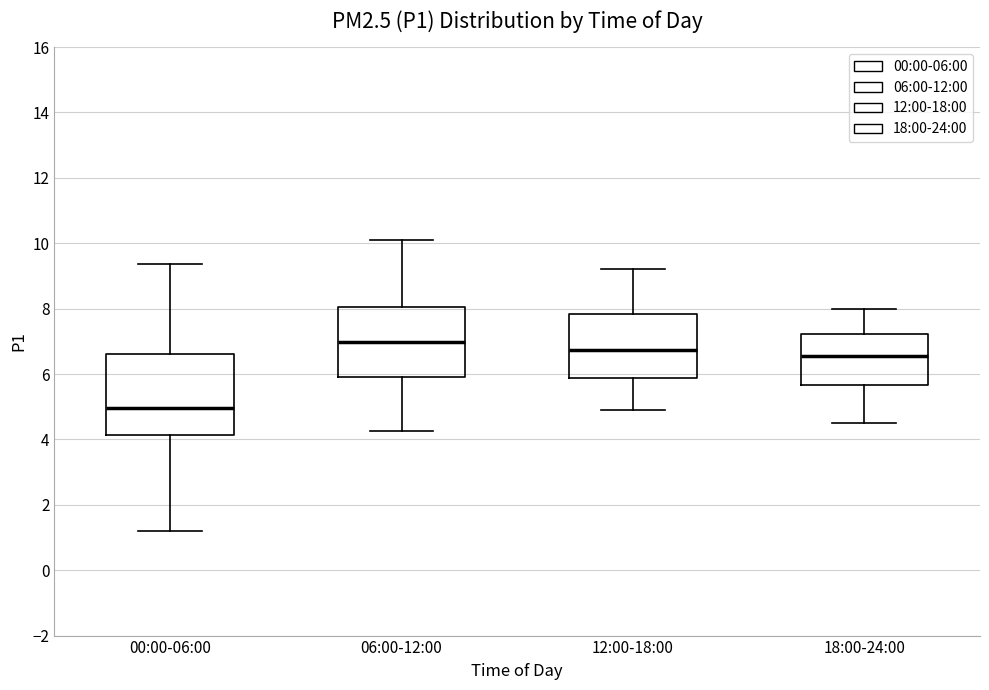

Which box is the tallest, from its lower edge to its upper edge?

00:00-06:00